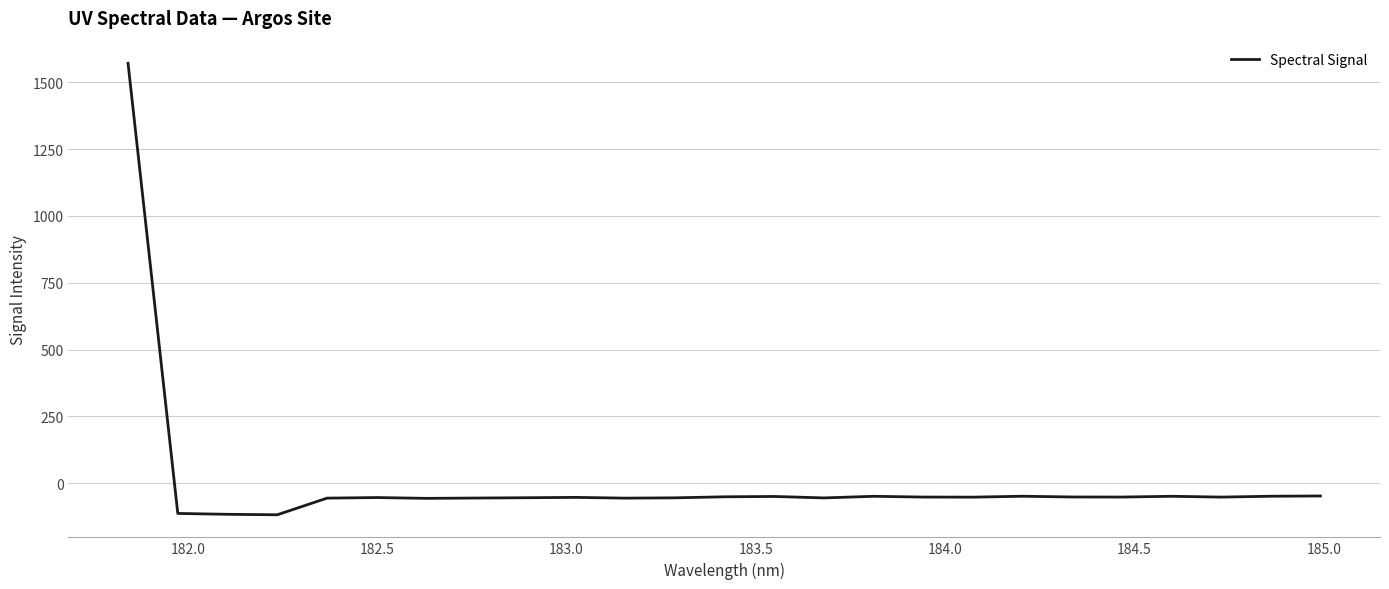

What is the greatest value displayed?

1571.5